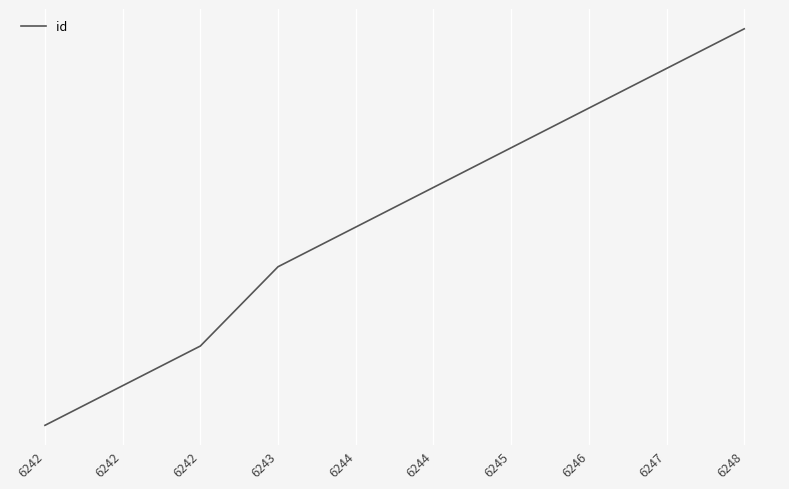

At which category does the chart reach its peak across all series?

6248